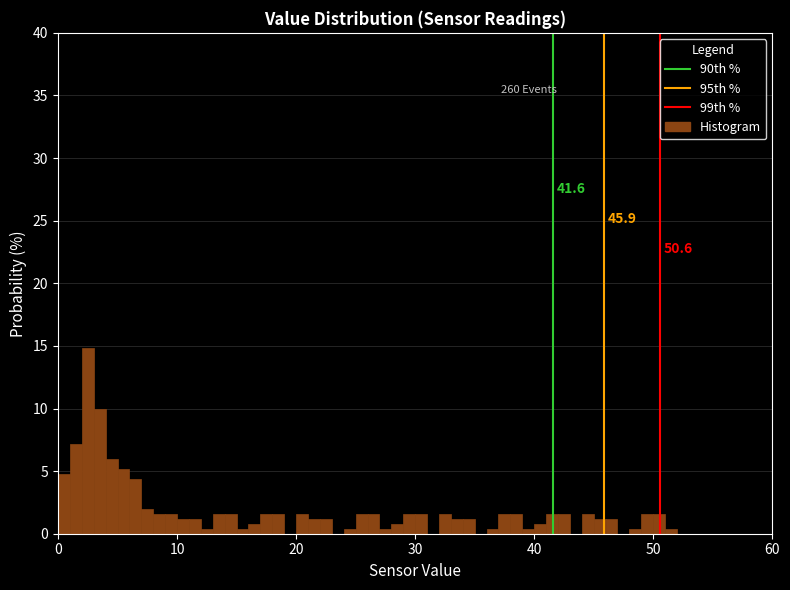

Read against the x-axis, roughly where is the centre of the tallest bar?

3